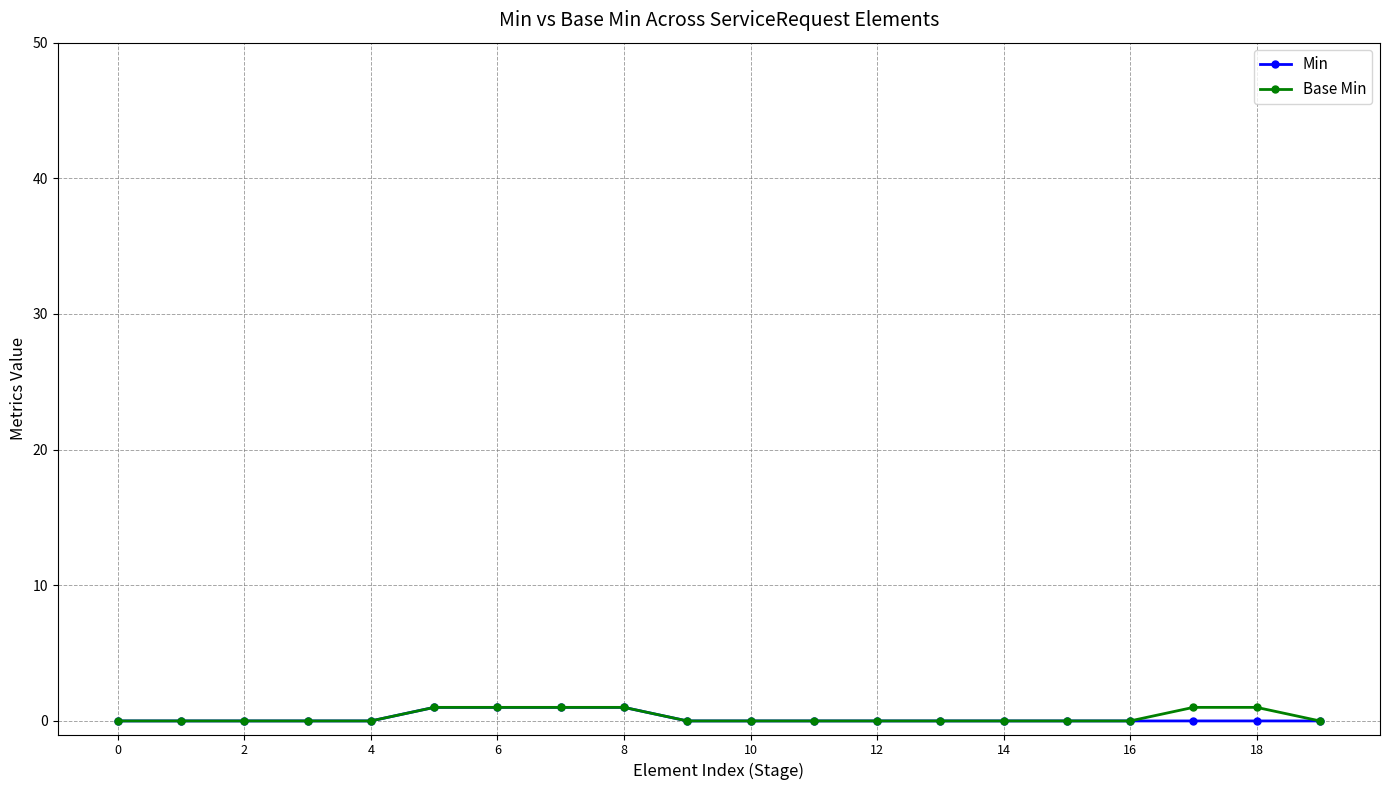

Reading left to right, what are all the values shown in this chart?

Min: 0	0	0	0	0	1	1	1	1	0	0	0	0	0	0	0	0	0	0	0
Base Min: 0	0	0	0	0	1	1	1	1	0	0	0	0	0	0	0	0	1	1	0